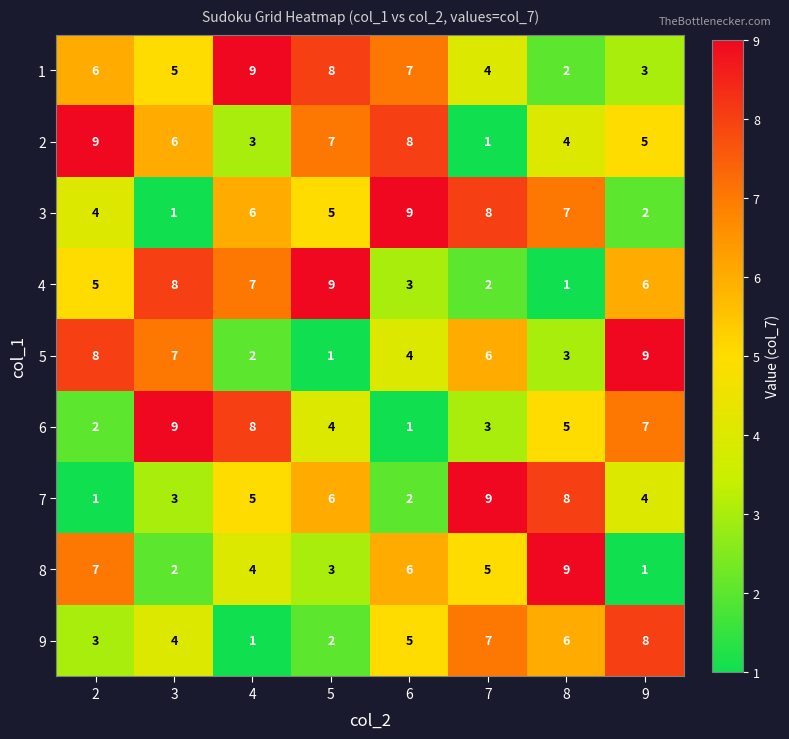

What is the difference between the highest and lowest values at 6?

8